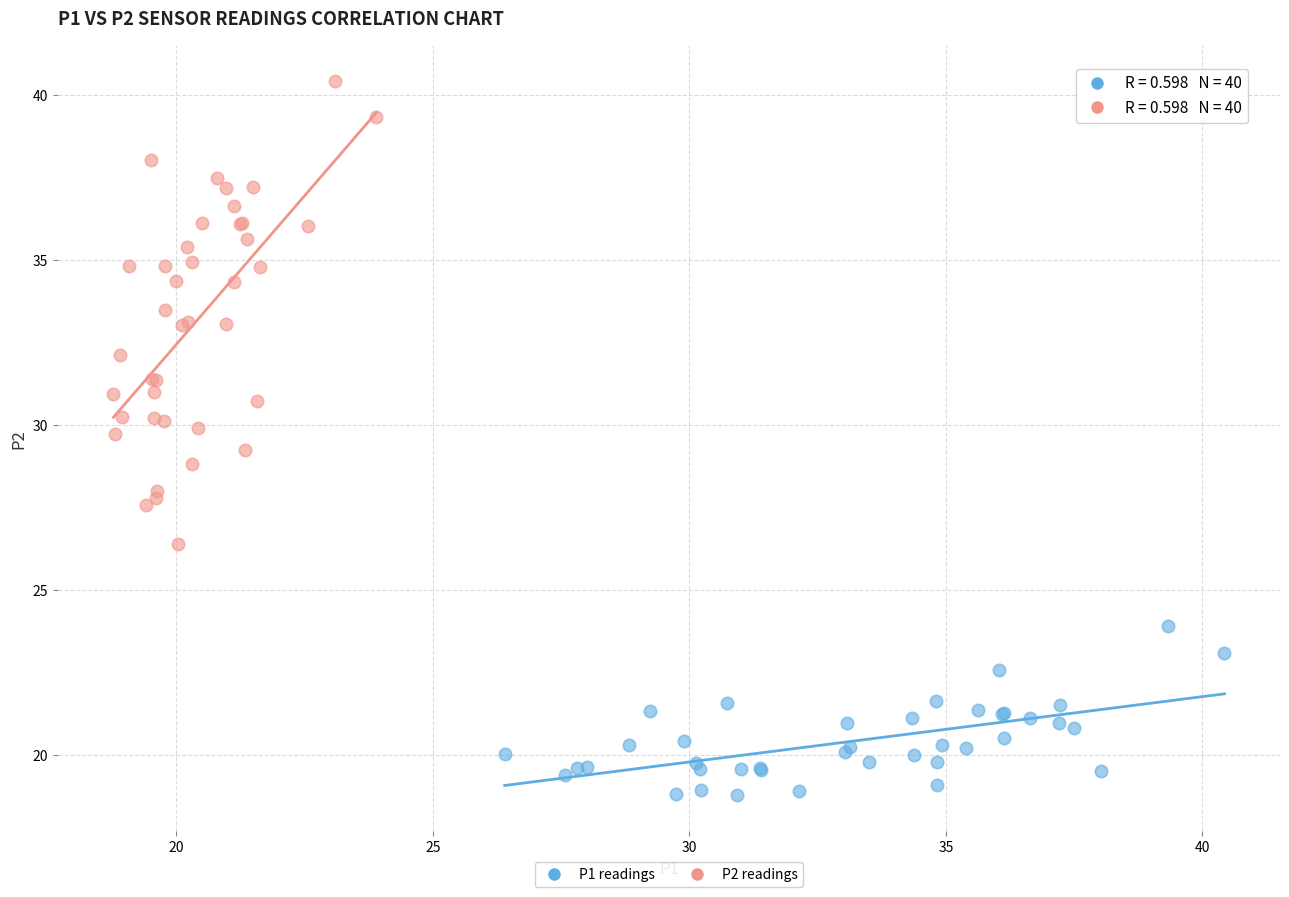

Which series contains the highest Y value?

P2 readings